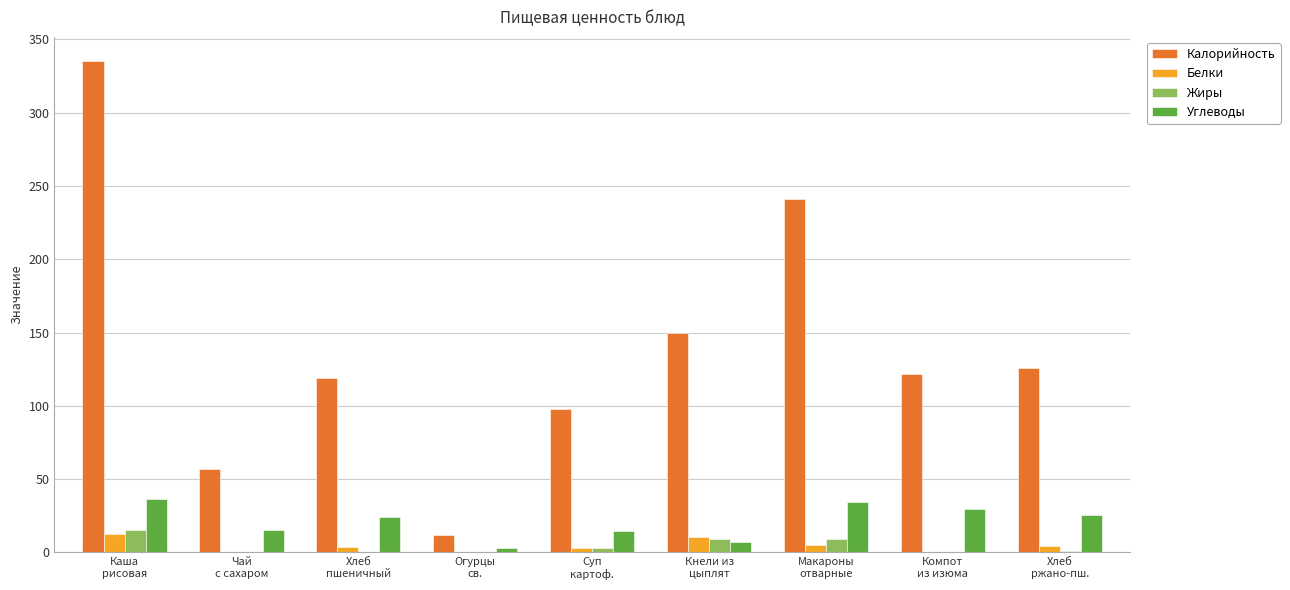

Which series has the largest total across all categories?

Калорийность